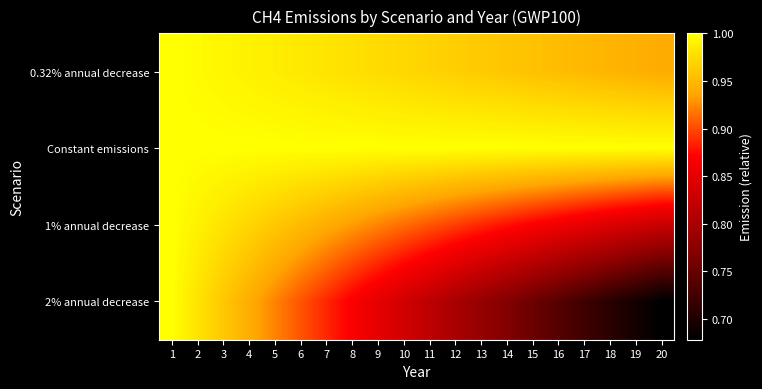

Reading left to right, what are all the values shown in this chart?

0.32% annual decrease: 1=1.0	2=1.0	3=1.0	4=1.0	5=1.0	6=1.0	7=1.0	8=1.0	9=1.0	10=1.0	11=1.0	12=1.0	13=1.0	14=1.0	15=1.0	16=1.0	17=0.9	18=0.9	19=0.9	20=0.9
Constant emissions: 1=1.0	2=1.0	3=1.0	4=1.0	5=1.0	6=1.0	7=1.0	8=1.0	9=1.0	10=1.0	11=1.0	12=1.0	13=1.0	14=1.0	15=1.0	16=1.0	17=1.0	18=1.0	19=1.0	20=1.0
1% annual decrease: 1=1.0	2=1.0	3=1.0	4=1.0	5=1.0	6=1.0	7=0.9	8=0.9	9=0.9	10=0.9	11=0.9	12=0.9	13=0.9	14=0.9	15=0.9	16=0.9	17=0.9	18=0.8	19=0.8	20=0.8
2% annual decrease: 1=1.0	2=1.0	3=1.0	4=0.9	5=0.9	6=0.9	7=0.9	8=0.9	9=0.9	10=0.8	11=0.8	12=0.8	13=0.8	14=0.8	15=0.8	16=0.7	17=0.7	18=0.7	19=0.7	20=0.7